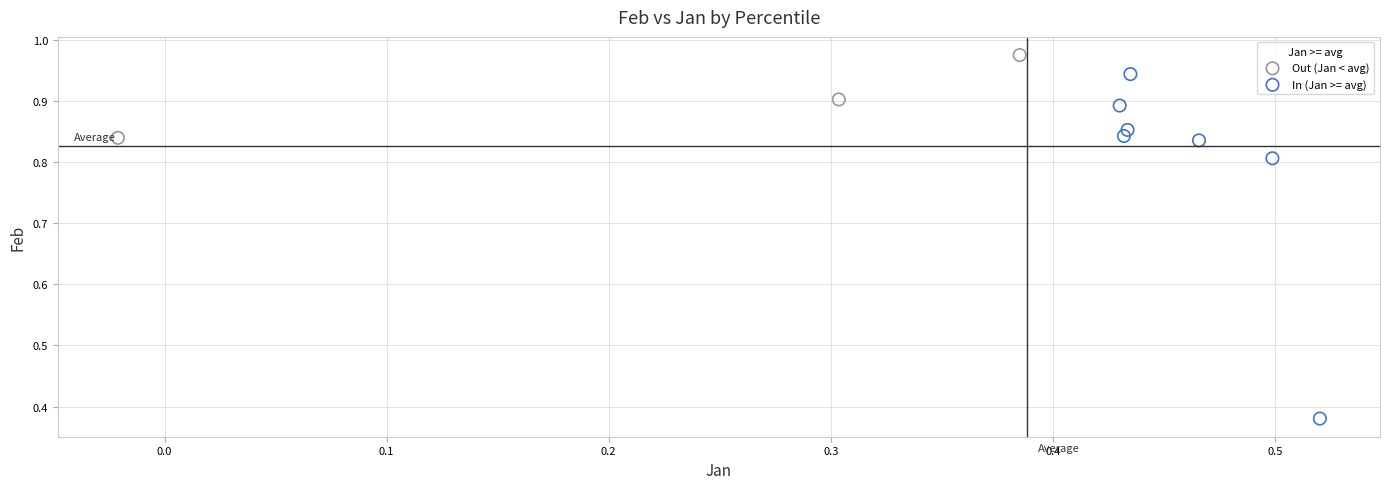

Which series reaches the minimum Y coordinate?

In (Jan >= avg)